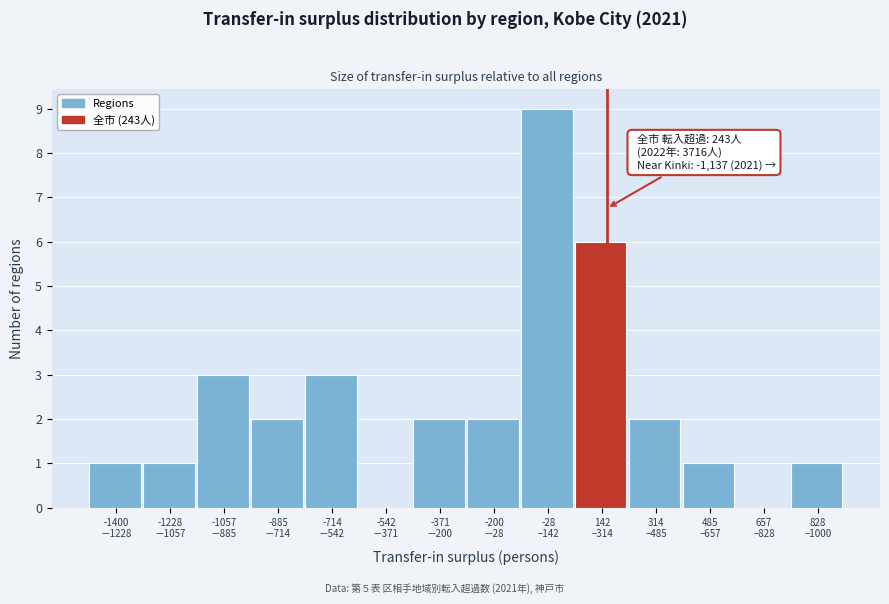

What is the sum of all values?

33